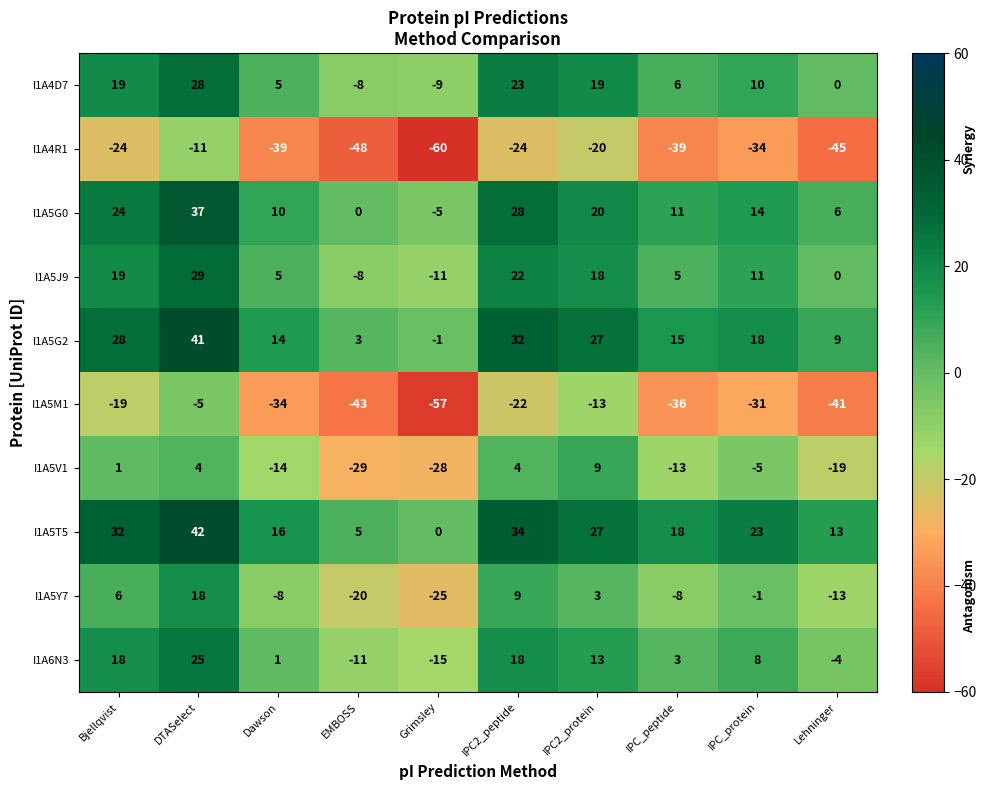

What is the total value across all series at Dawson?

-44